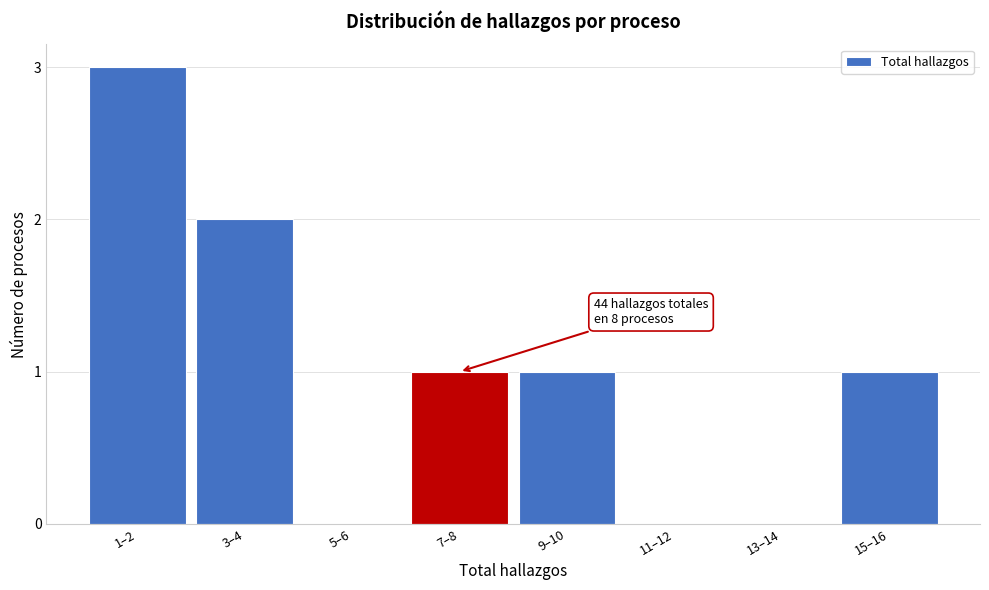

Reading right to left, transcribe all the data shown in this chart.

15–16=1	13–14=0	11–12=0	9–10=1	7–8=1	5–6=0	3–4=2	1–2=3